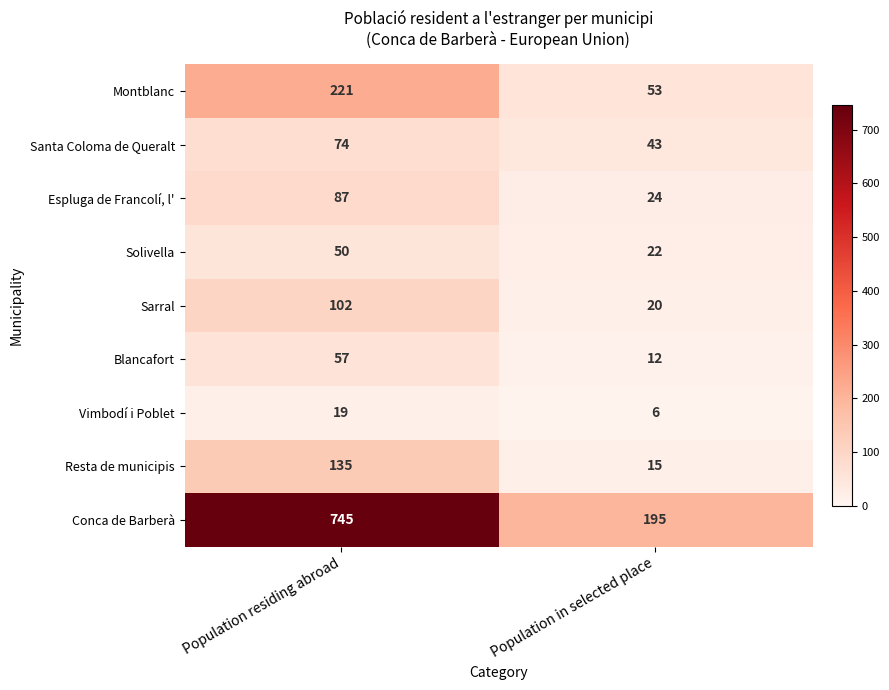

How many data points does each series have?

2